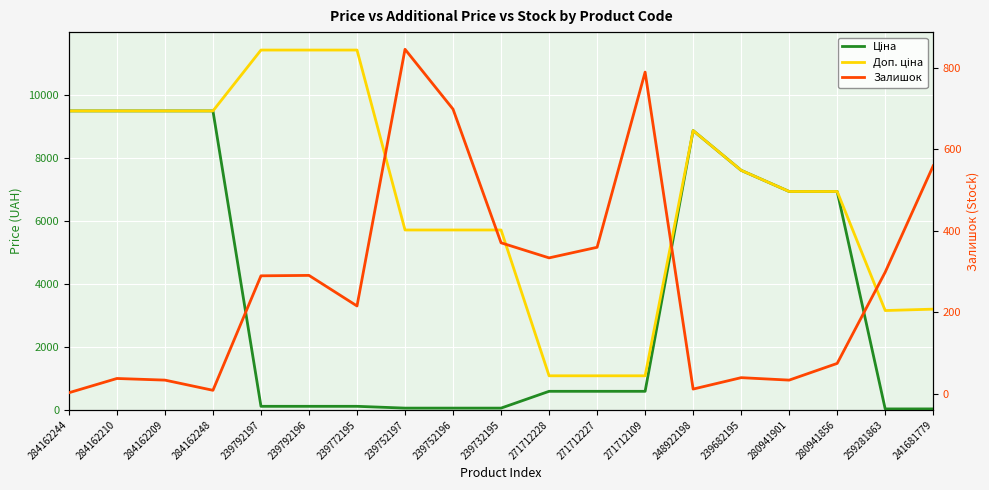

Reading right to left, list all the values displayed in this chart.

Ціна: 31.9	31.5	6925.7	6925.7	7596.5	8856.7	589.9	589.9	589.9	57.0	57.0	57.0	114.1	114.1	114.1	9480.1	9480.1	9480.1	9480.1
Доп. ціна: 3195.0	3151.0	6925.7	6925.7	7596.5	8856.7	1081.7	1081.7	1081.7	5705.0	5705.0	5705.0	11410.0	11410.0	11410.0	9480.1	9480.1	9480.1	9480.1
Залишок: 559.0	298.0	74.0	33.0	39.0	11.0	789.0	359.0	333.0	370.0	698.0	845.0	215.0	290.0	289.0	8.0	33.0	37.0	2.0